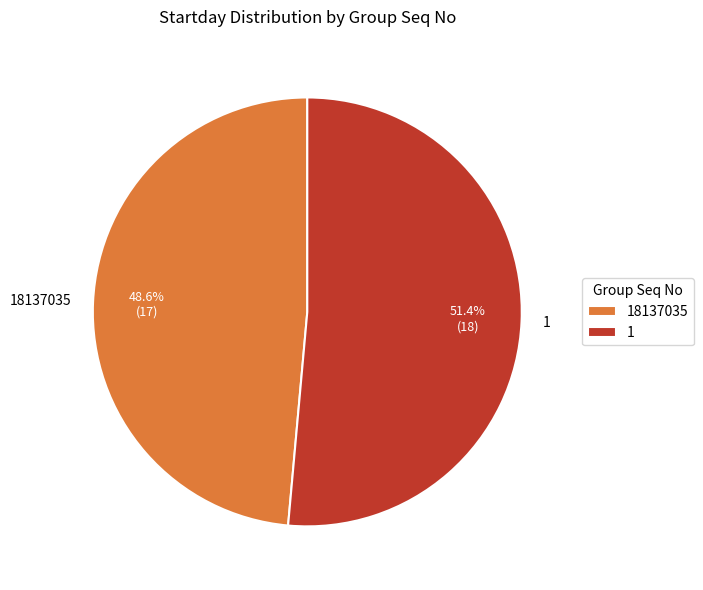

To the nearest percent, what is the combined percentage of 18137035 and 1?

100%